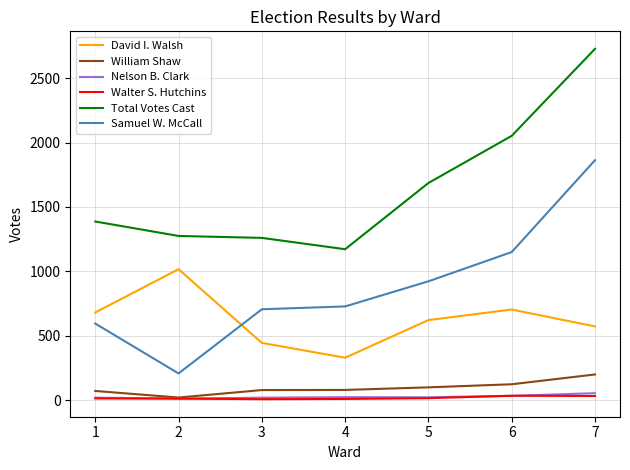

How many categories are shown in the chart?

7